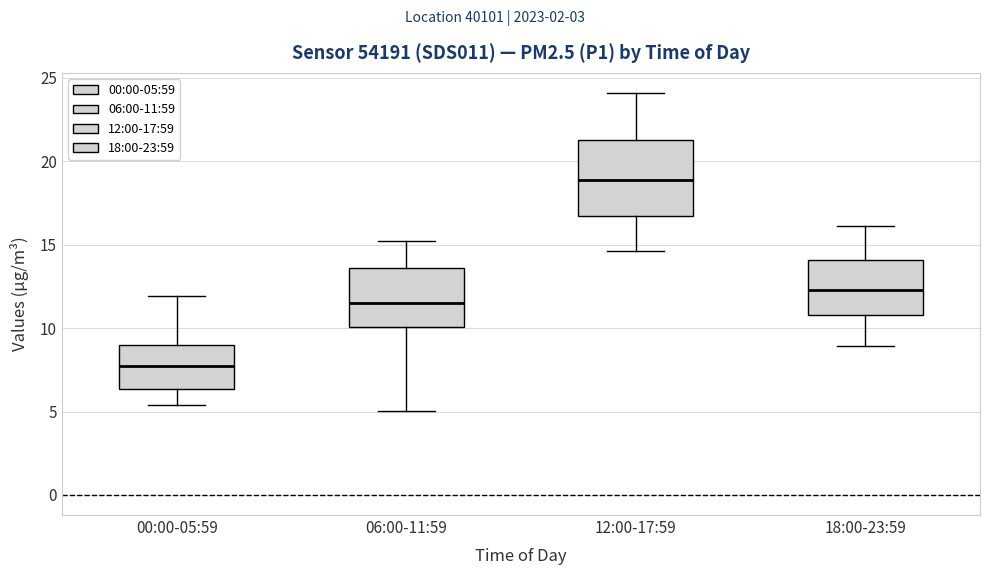

Which box is the tallest, from its lower edge to its upper edge?

12:00-17:59